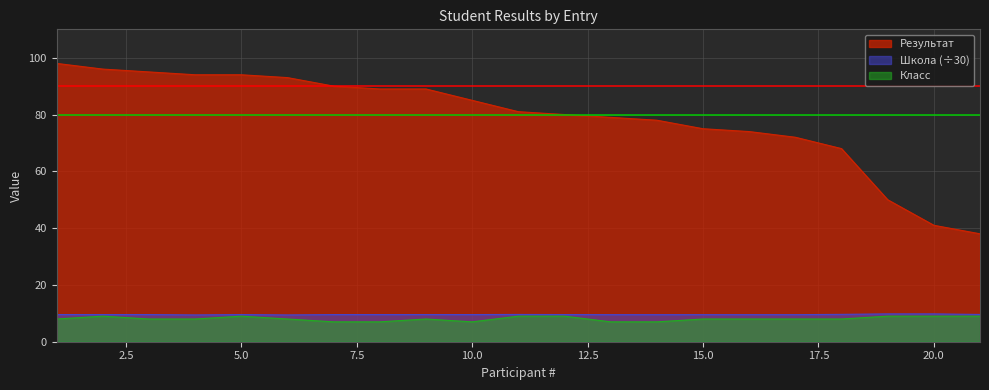

Reading right to left, list all the values displayed in this chart.

Школа: 9.6	9.8	9.8	9.6	9.5	9.5	9.5	9.5	9.5	9.6	9.6	9.6	9.6	9.6	9.6	9.4	9.6	9.4	9.6	9.6	9.6
Класс: 9.0	9.0	9.0	8.0	8.0	8.0	8.0	7.0	7.0	9.0	9.0	7.0	8.0	7.0	7.0	8.0	9.0	8.0	8.0	9.0	8.0
Результат: 38.0	41.0	50.0	68.0	72.0	74.0	75.0	78.0	79.0	80.0	81.0	85.0	89.0	89.0	90.0	93.0	94.0	94.0	95.0	96.0	98.0